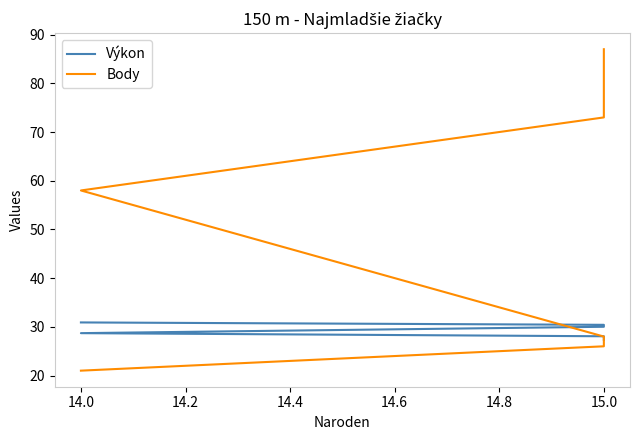

How many lines are shown in the chart?

2